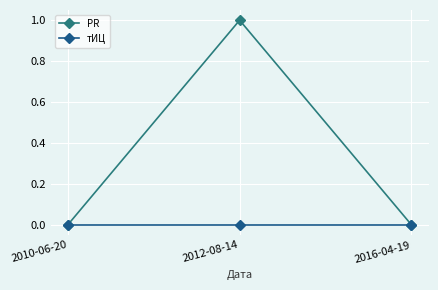

At which category is the sum across all series the highest?

2012-08-14